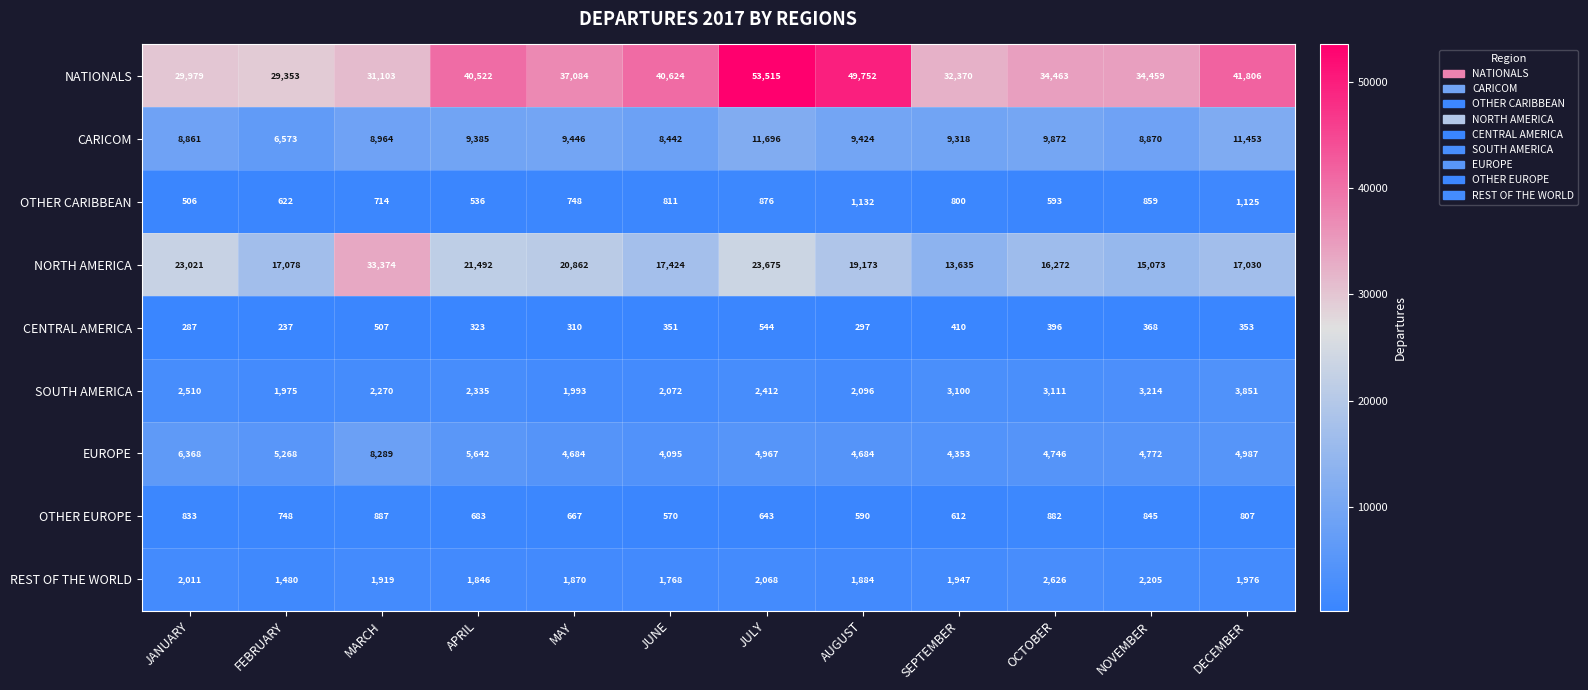

At which category does the chart reach its minimum across all series?

FEBRUARY